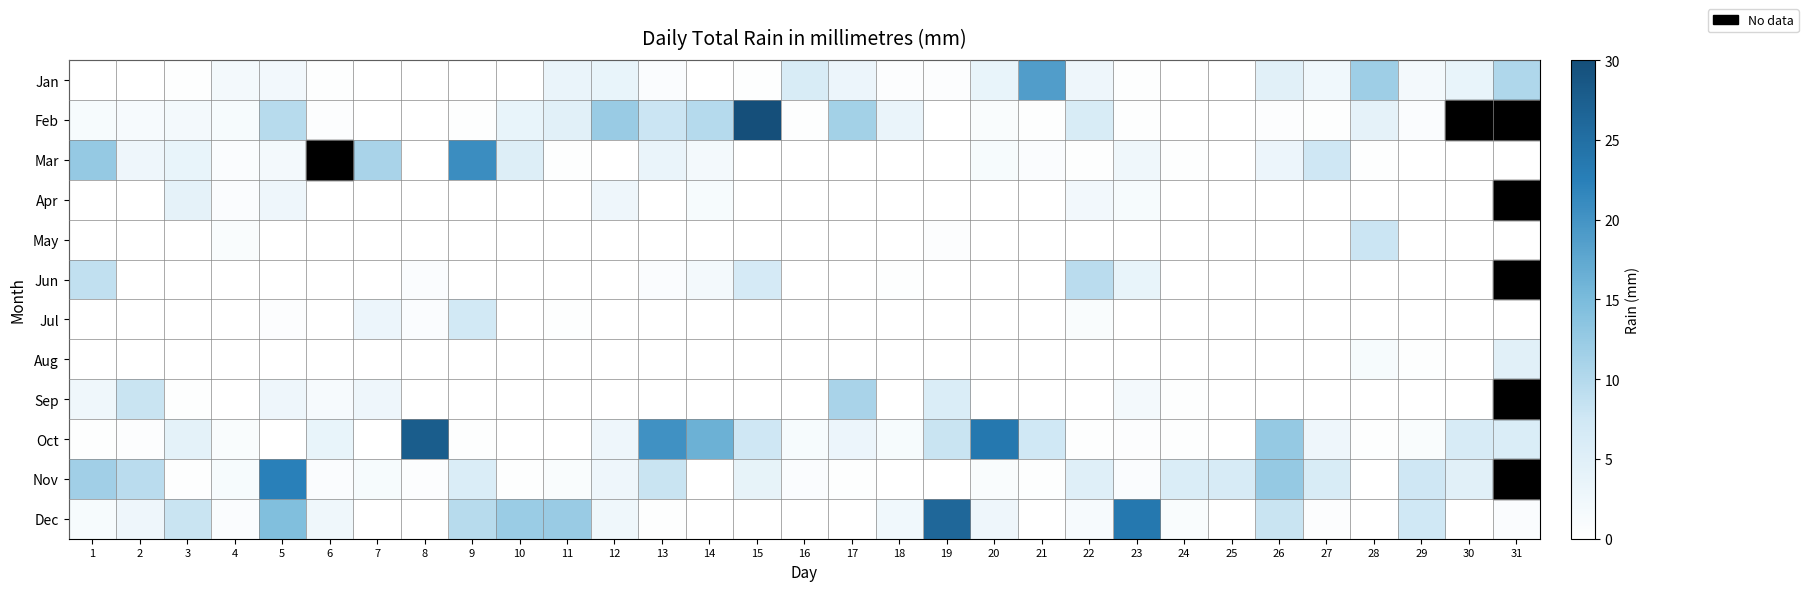

What is the difference between the second highest and second lowest values in the Mar series?

10.9